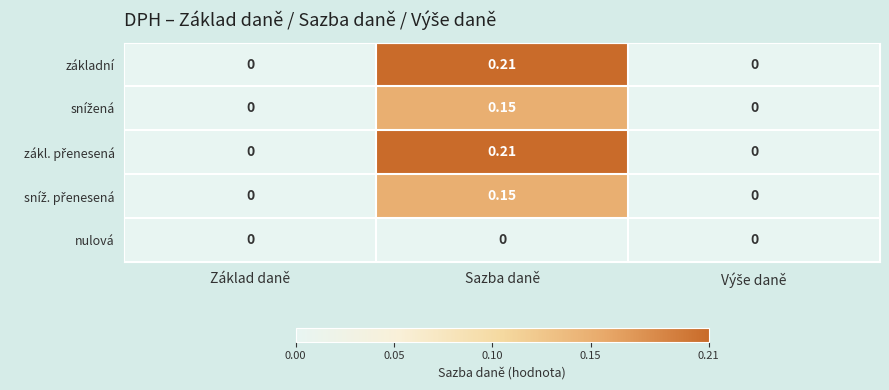

At which category is the sum across all series the highest?

Sazba daně